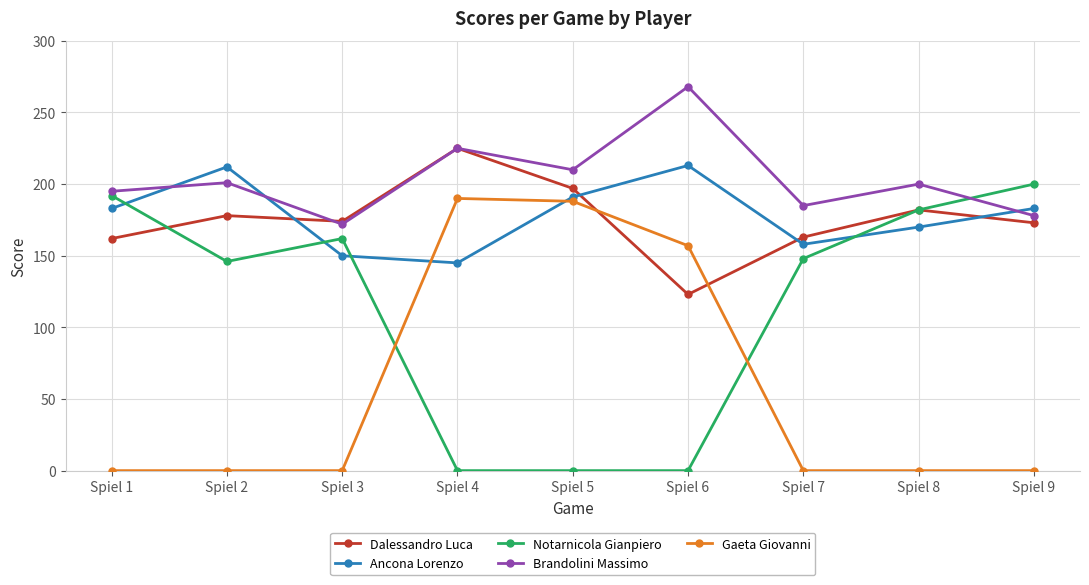

How many interior local peaks does the Ancona Lorenzo series have?

2